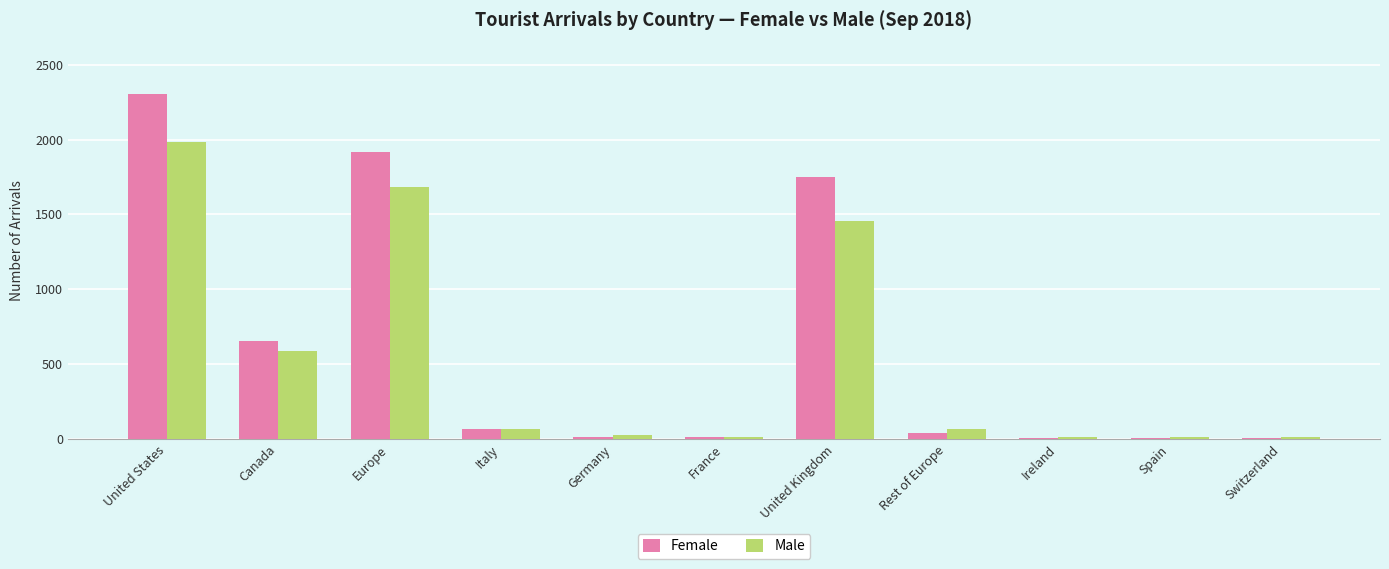

Is it true that Female equals 65 at Italy?

True